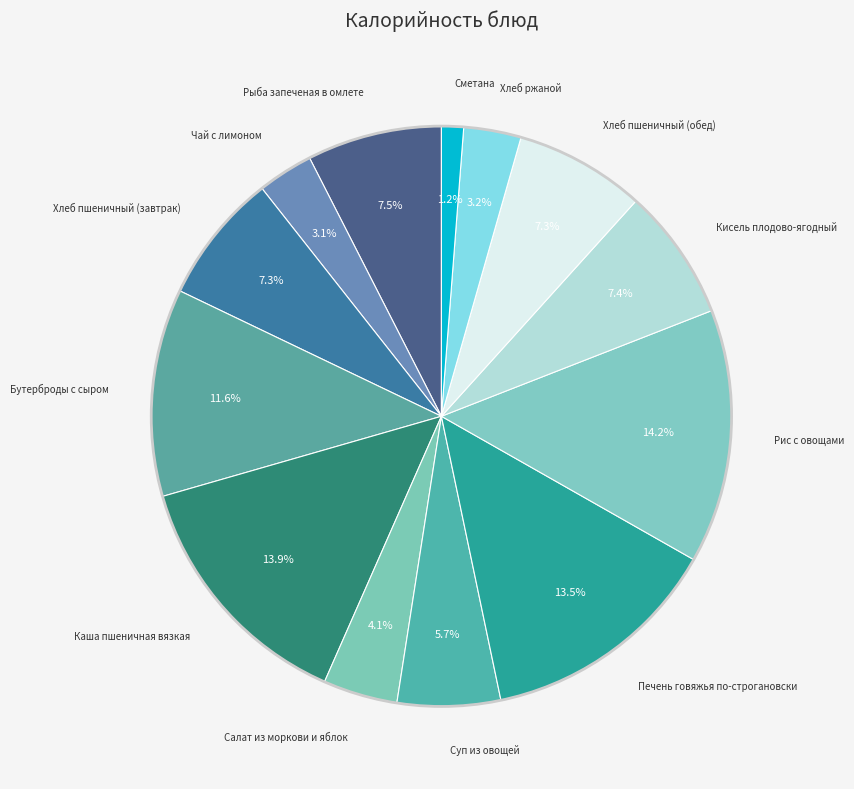

How many segments does this pie chart have?

13